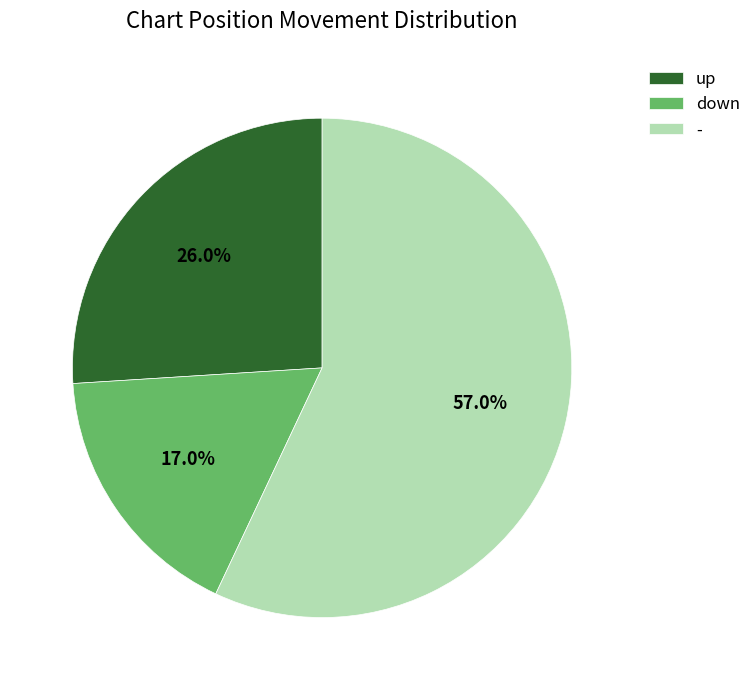

Which has a higher value, down or -?

-